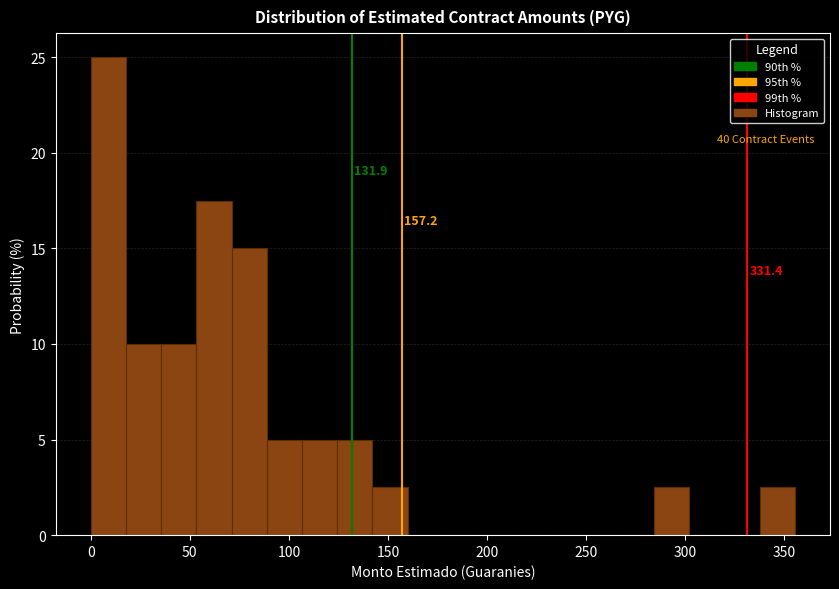

Around what value on the x-axis is the tallest bar? Give the approximate position of its centre, as read against the axis.

10